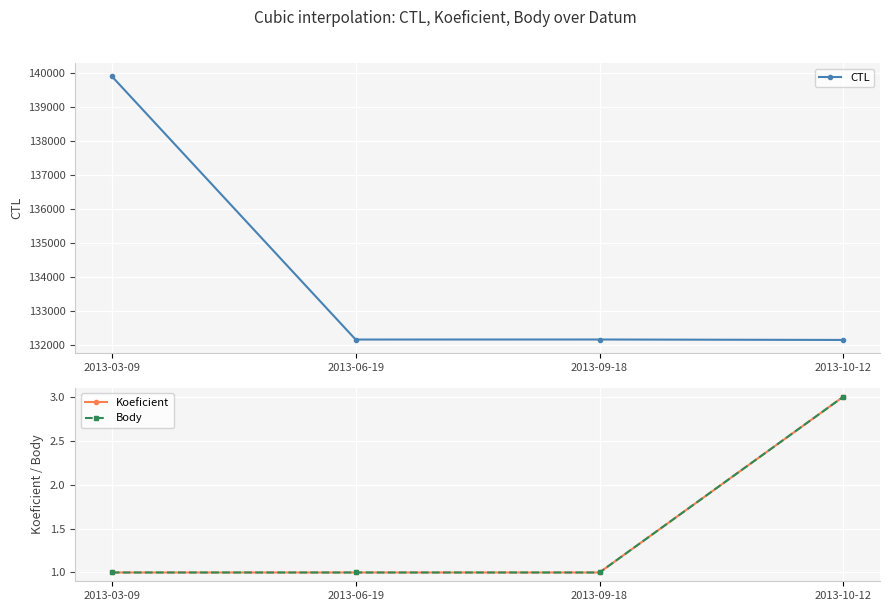

What is the value of the Koeficient point at the 1st from the left?

1